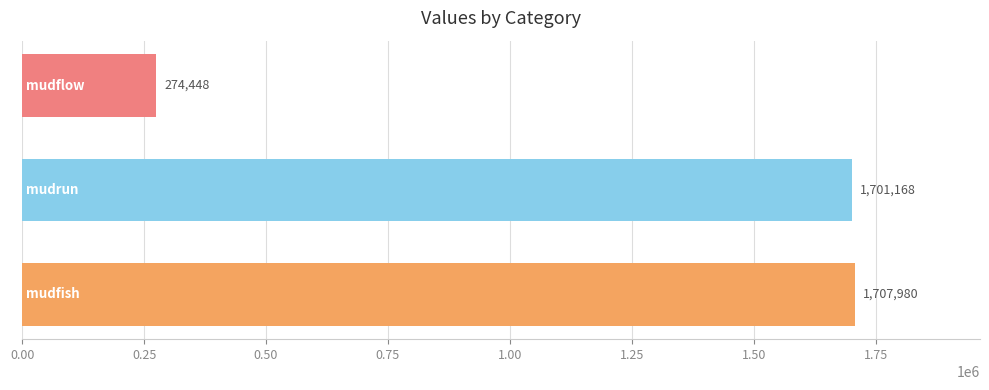

What is the average value?

1227865